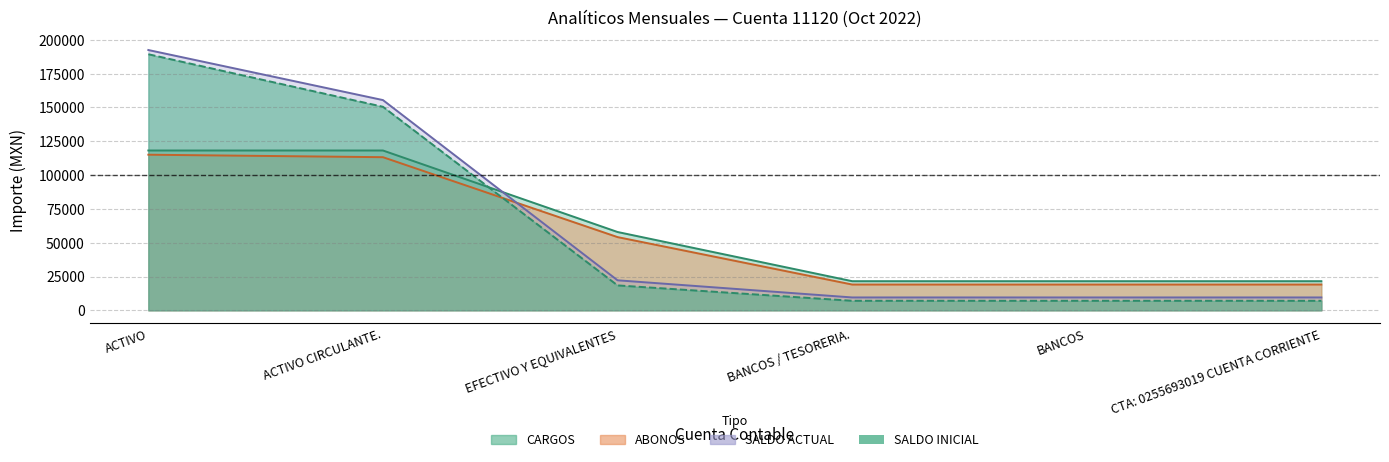

Reading left to right, list all the values displayed in this chart.

CARGOS: 118180.4	118180.4	57917.0	21546.0	21546.0	21546.0
ABONOS: 115062.9	113229.4	54139.2	19070.4	19070.4	19070.4
SALDO ACTUAL: 192473.8	155459.0	22198.6	9518.8	9518.8	9518.8
SALDO INICIAL: 189356.3	150508.0	18420.8	7043.2	7043.2	7043.2